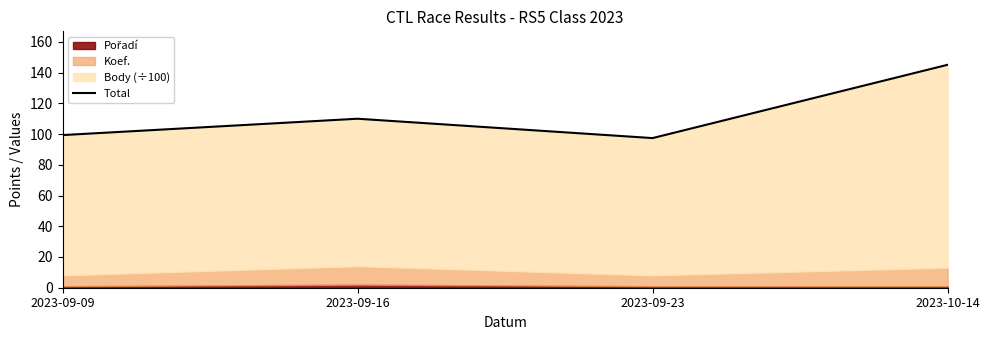

What is the difference between the values at 2023-09-09 and 2023-09-16?

10.6